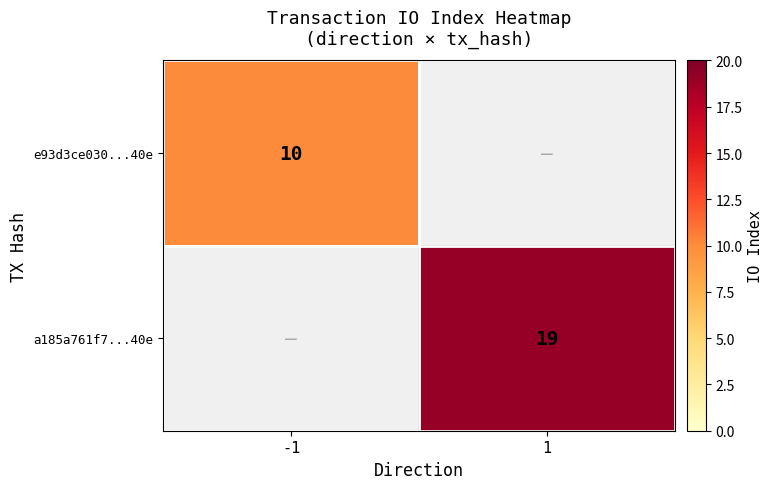

Is the value of e93d3ce030...40e at -1 greater than the value of a185a761f7...40e at 1?

No